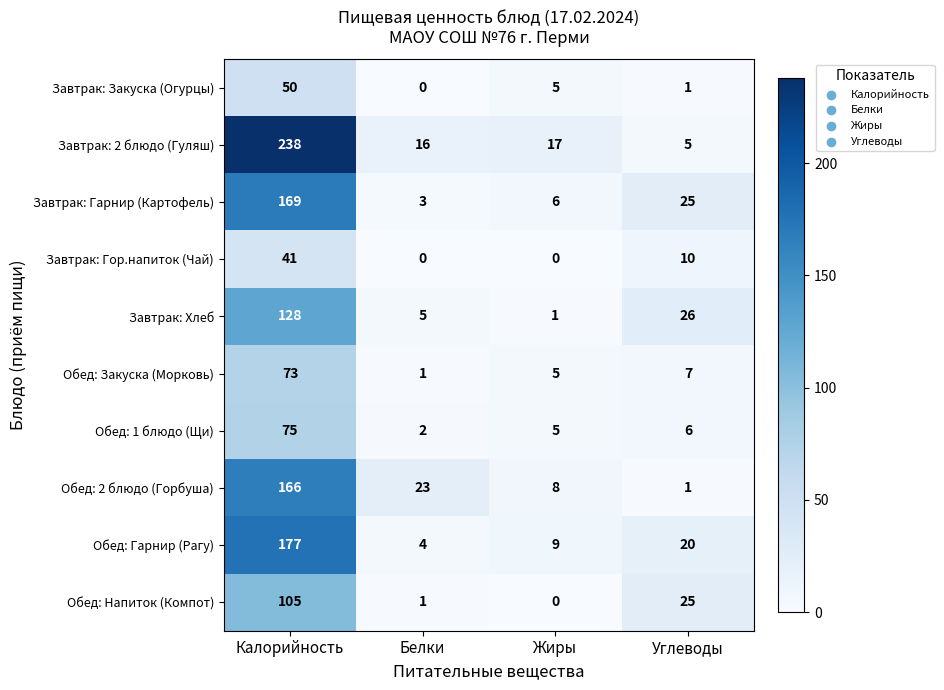

What is the total value across all series at Углеводы?

126